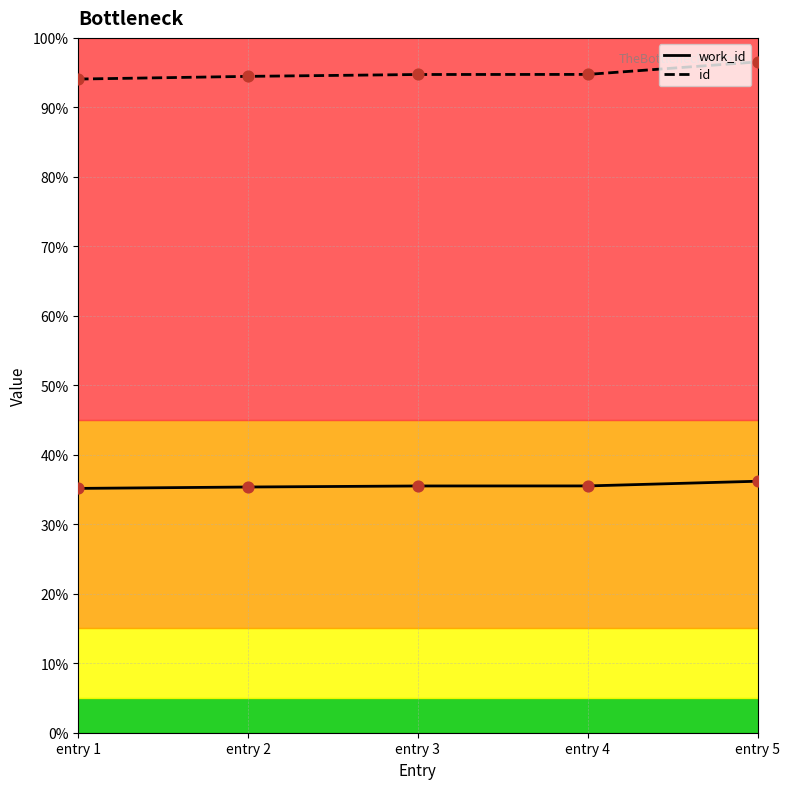

What are all the series names shown in the legend?

work_id, id